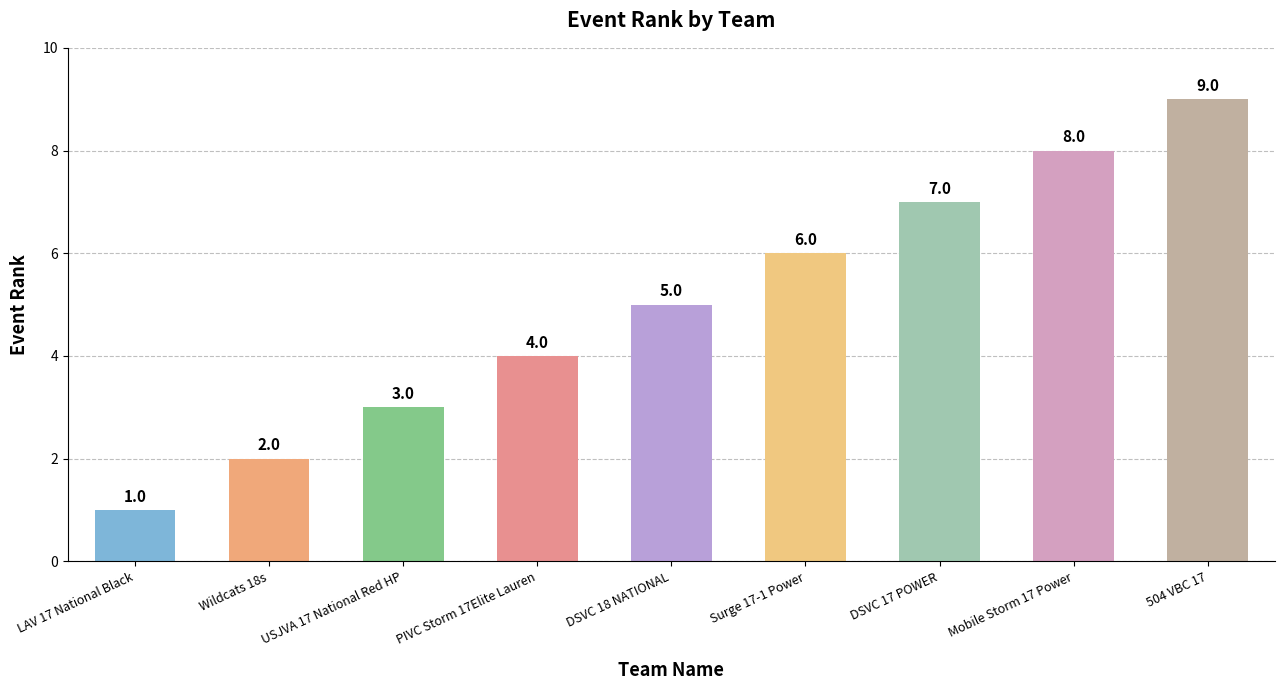

Which category has the lowest value across all series?

LAV 17 National Black